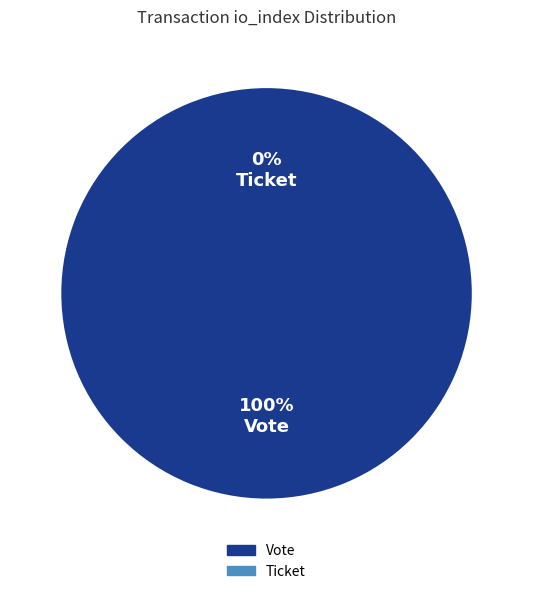

What is the change in value from Vote (io_index=1) to Ticket (io_index=0)?

-1